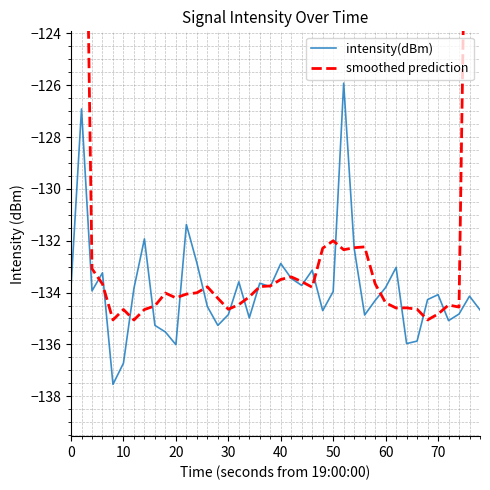

Which series has the largest total across all categories?

smoothed prediction